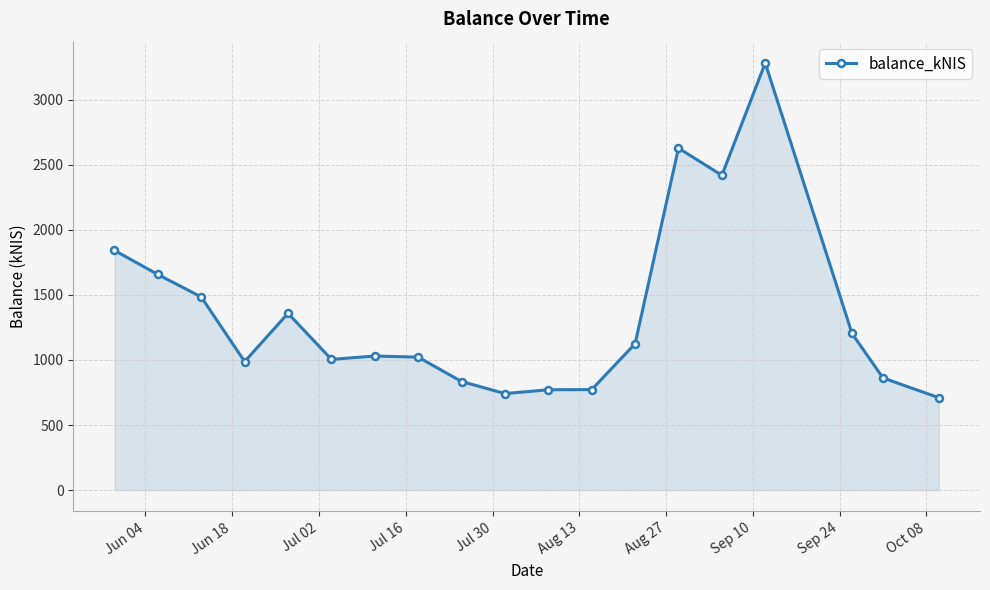

What is the sum of all values?

25734.3